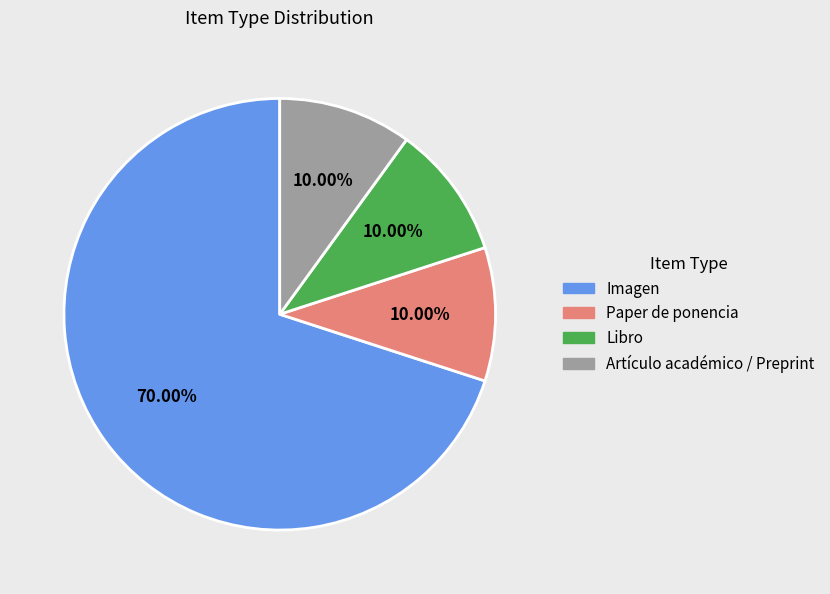

Approximately how many times larger is the value at Paper de ponencia compared to Artículo académico / Preprint?

1.0